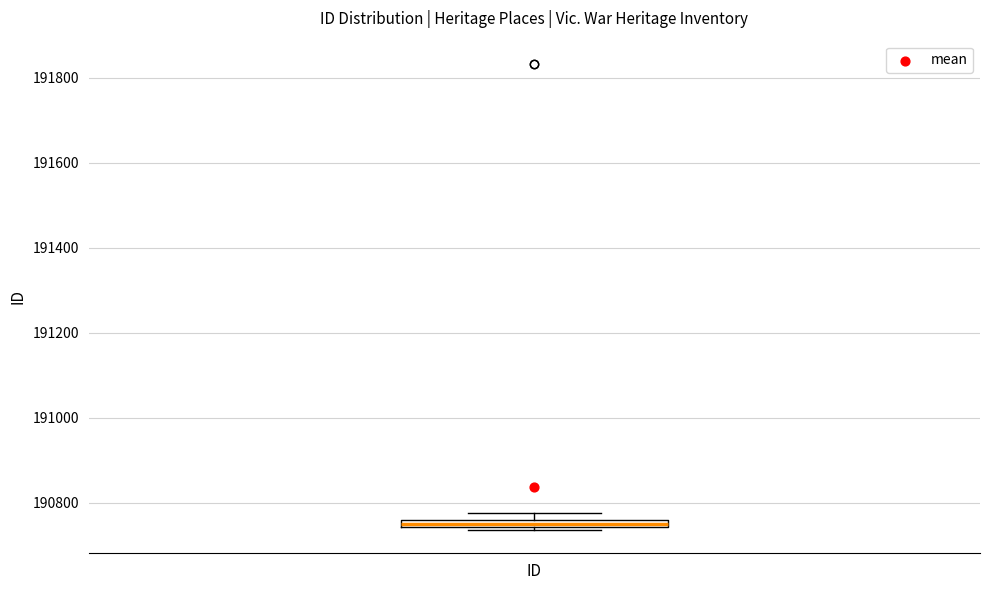

Where is the upper edge of the box for ID on the y-axis? The values are not printed on the chart, so give them approximately, as read against the axis.

190760